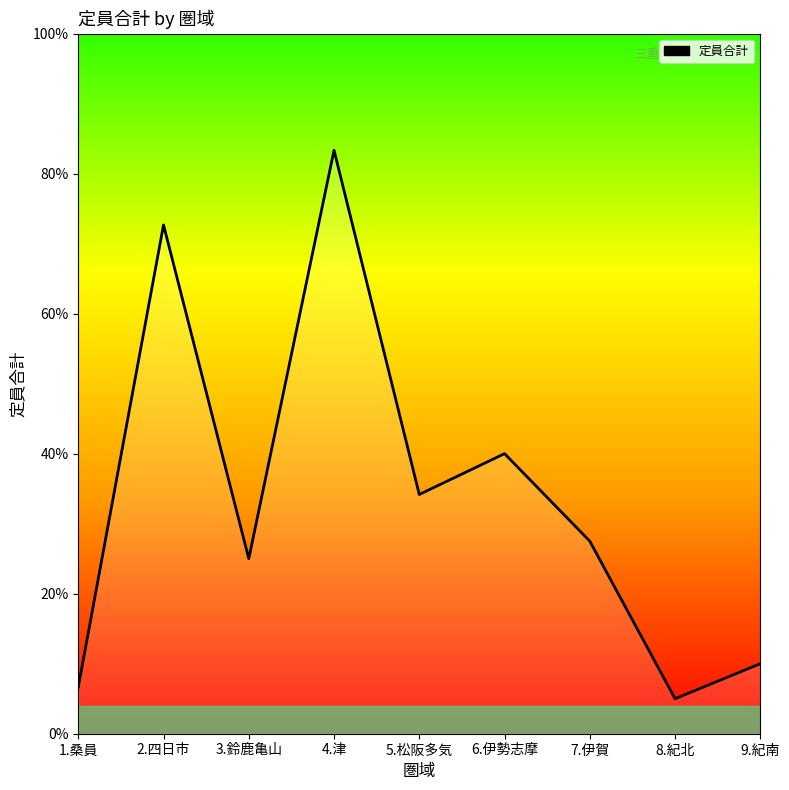

Which category has the highest value across all series?

4.津